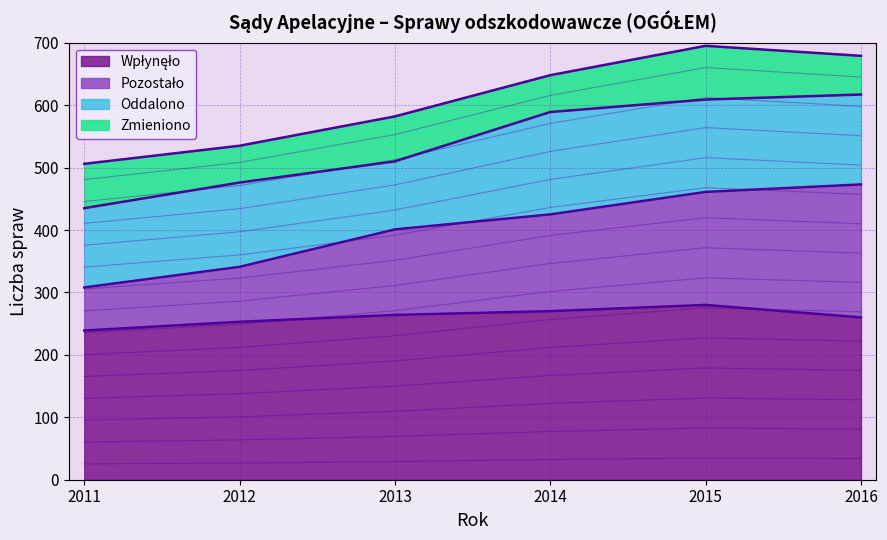

What is the smallest value displayed?

239